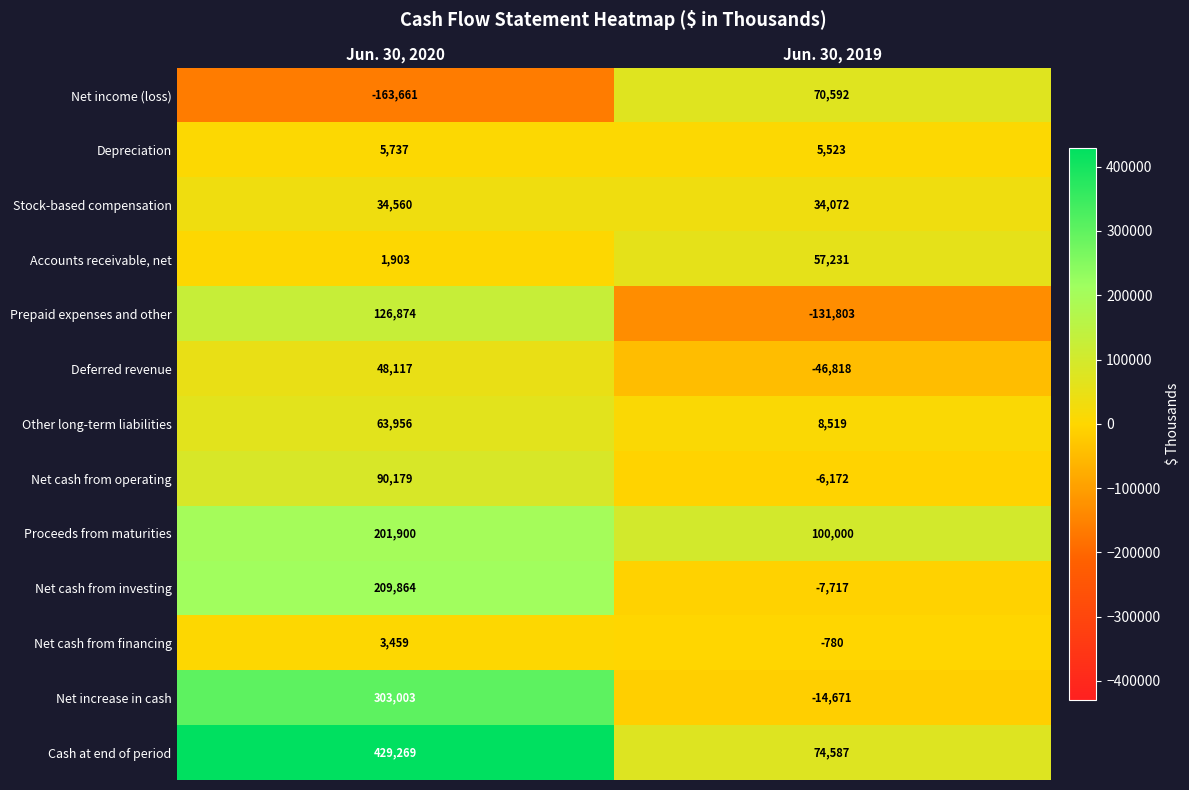

List the series in order of their peak value, lowest first.

Net cash from financing, Depreciation, Stock-based compensation, Deferred revenue, Accounts receivable, net, Other long-term liabilities, Net income (loss), Net cash from operating, Prepaid expenses and other, Proceeds from maturities, Net cash from investing, Net increase in cash, Cash at end of period